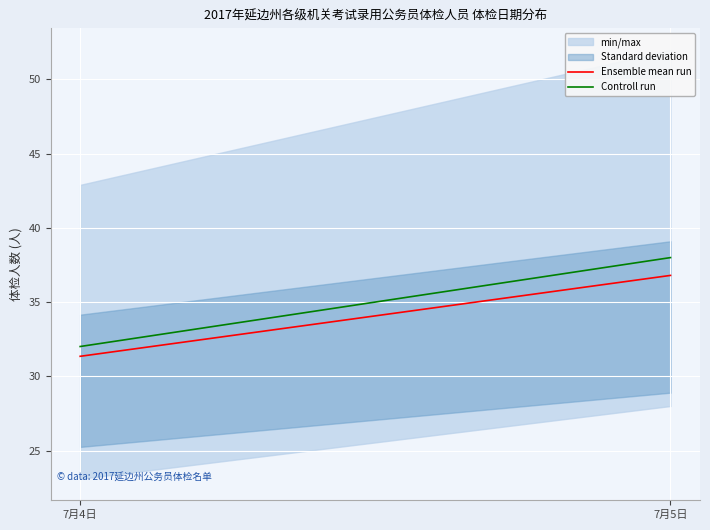

Is the value of Ensemble mean run at 7月5日 greater than the value of Controll run at 7月4日?

Yes